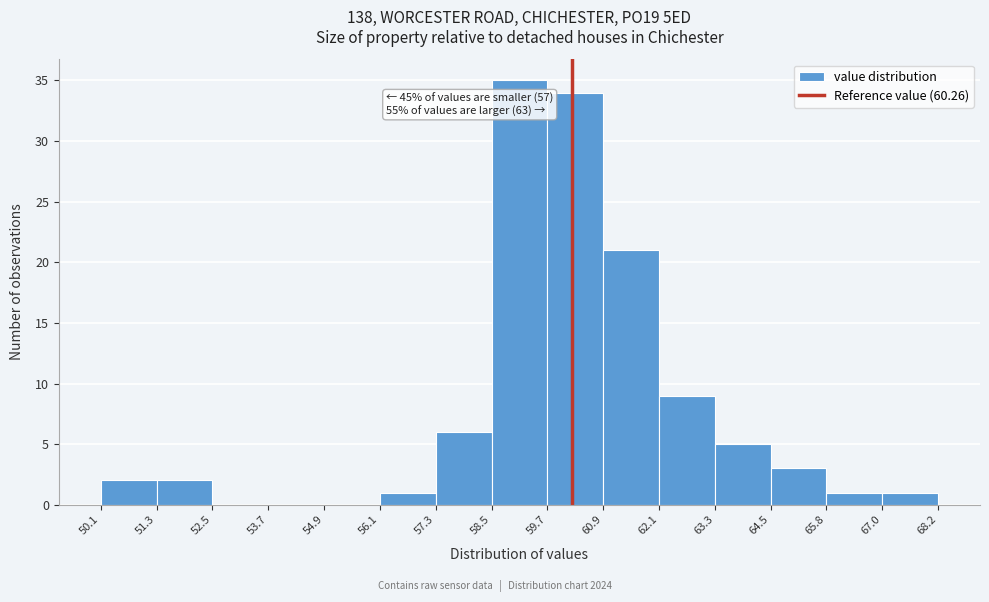

Over which range of the x-axis is the bar tallest?

58.5 to 59.7